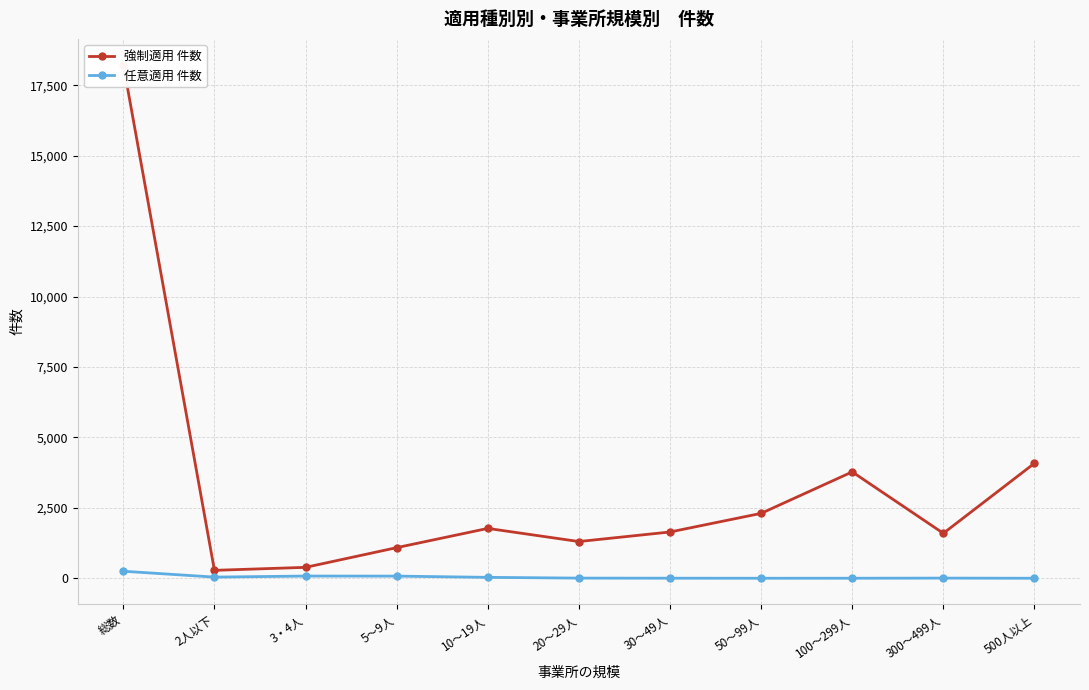

What is the sum of all 任意適用 件数 values?

500